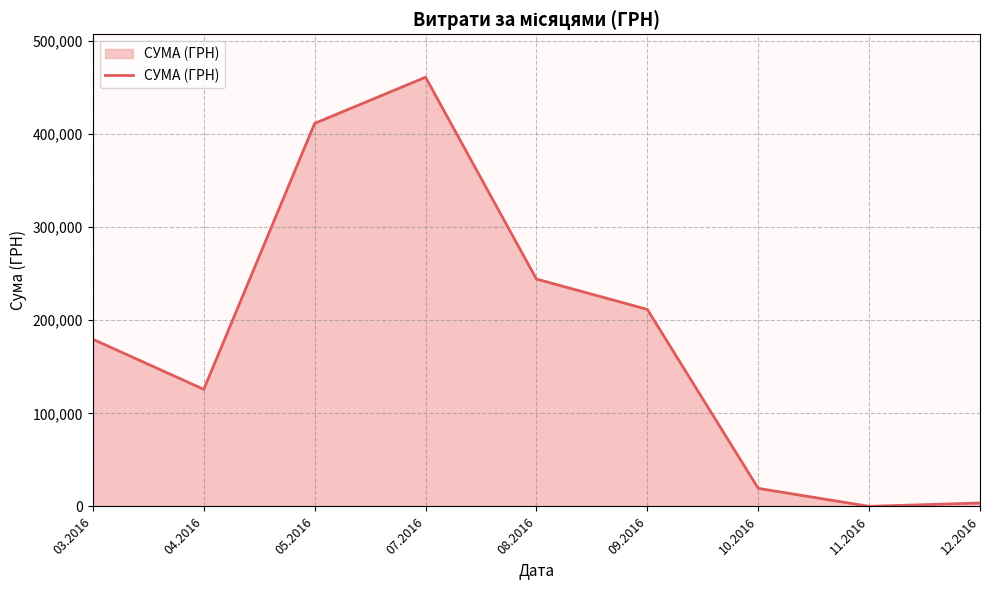

How many lines are shown in the chart?

1